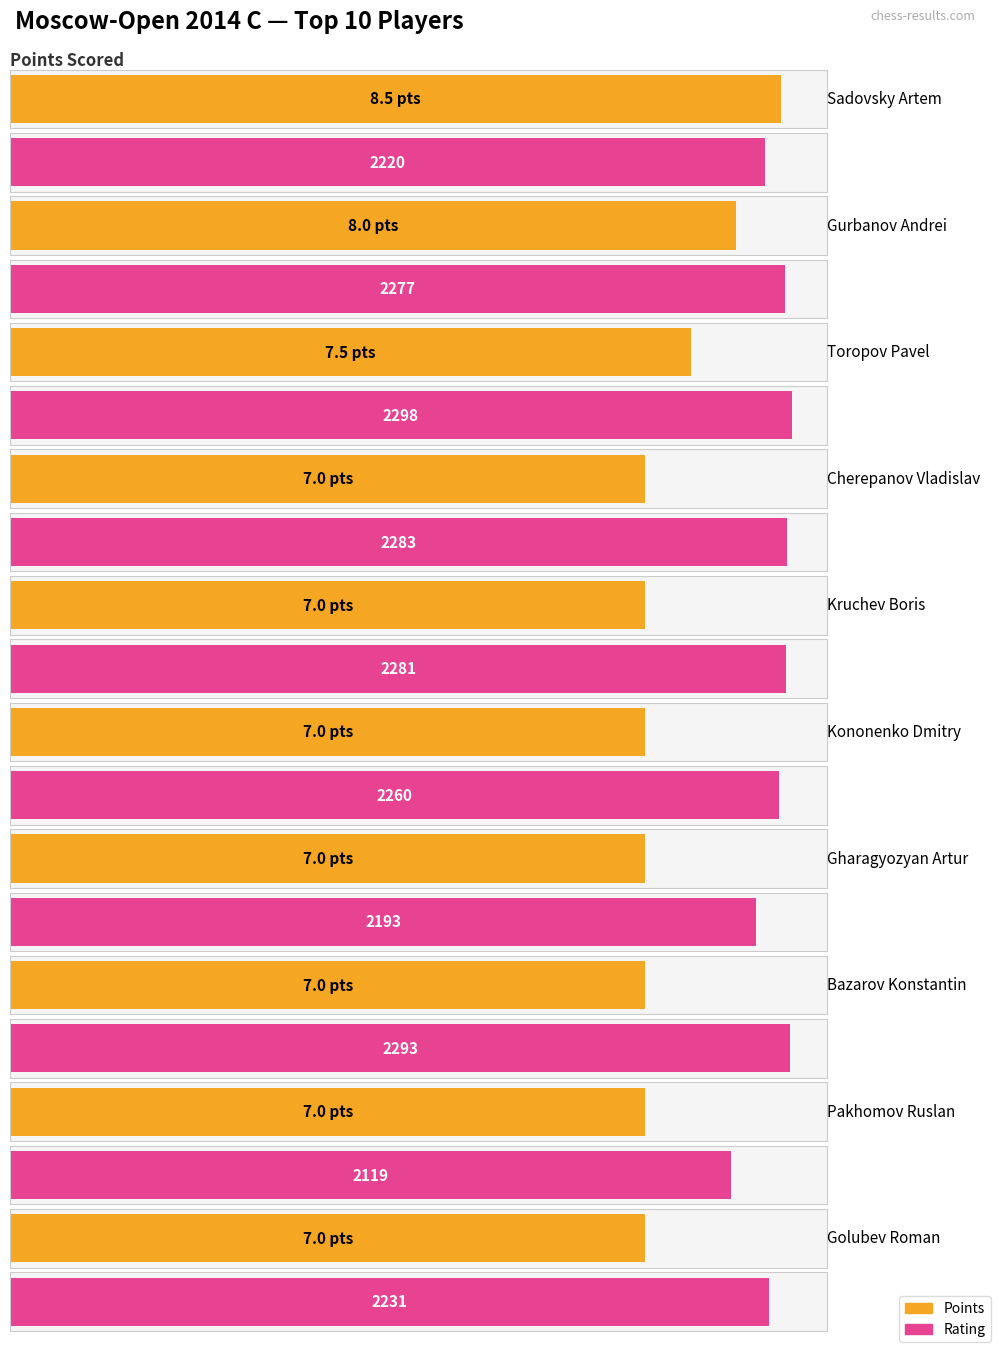

Which series changed the most between Kononenko Dmitry and Golubev Roman?

Rating